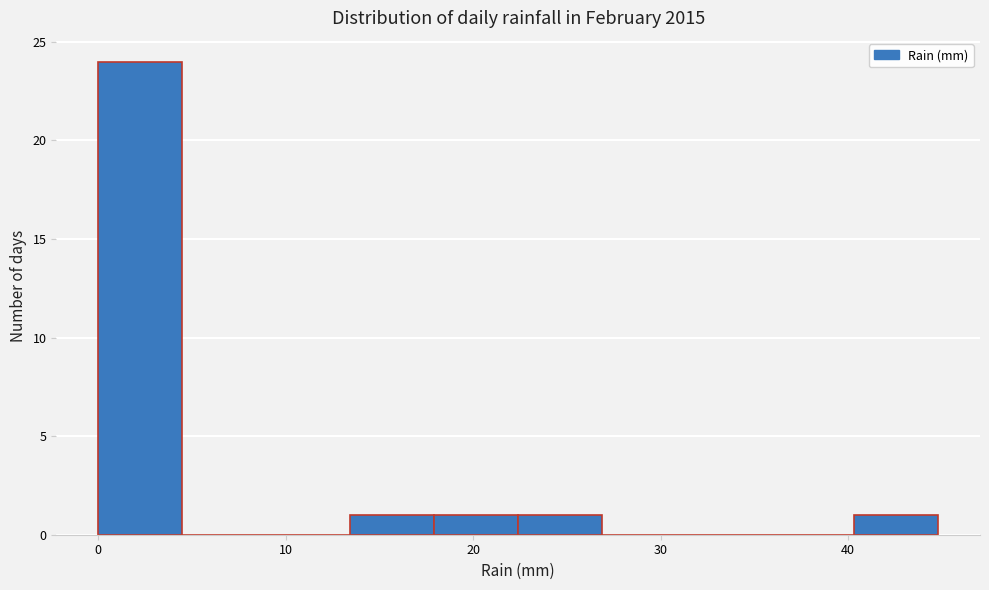

What is the height of the bar covering 0 to 4 on the x-axis? Neither the bar edges nor the heights are printed on the chart, so give them approximately, as read against the axes.

24